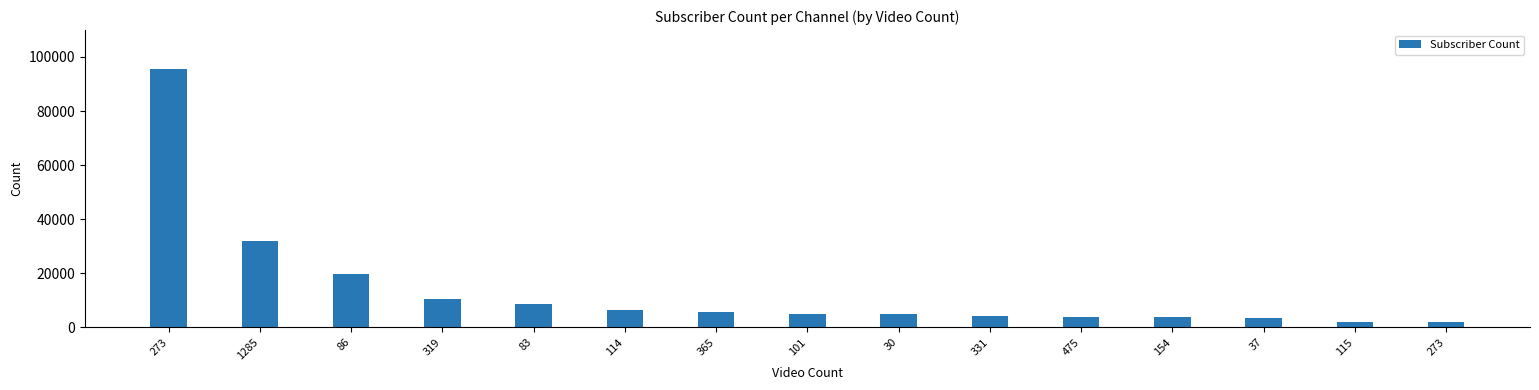

What is the maximum value shown in the chart?

95600